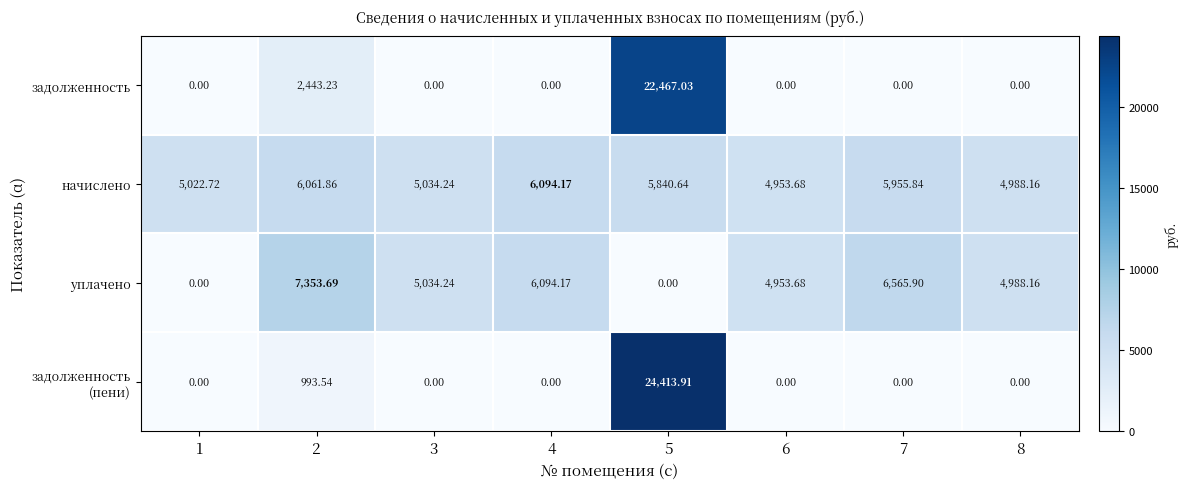

What is the greatest value displayed?

24413.9